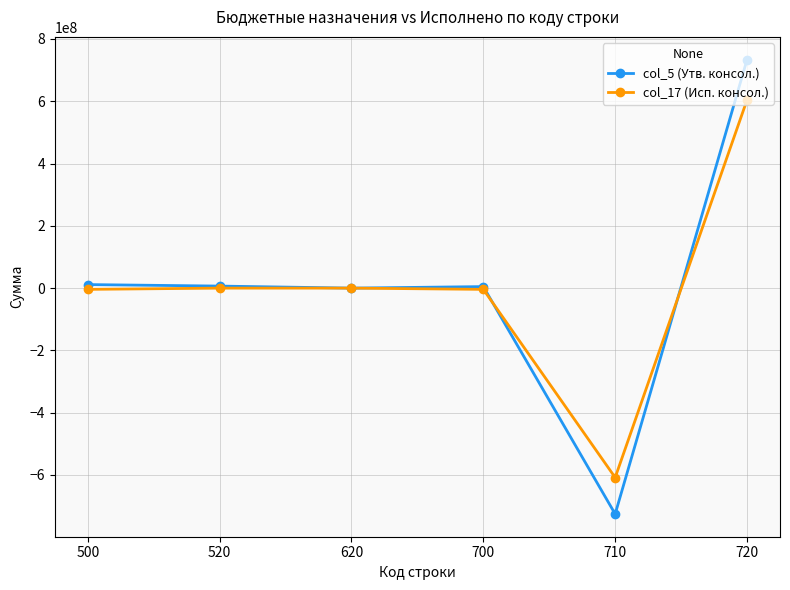

At 720, list the series in order from largest to smallest.

col_5 (Утв. консол.), col_17 (Исп. консол.)